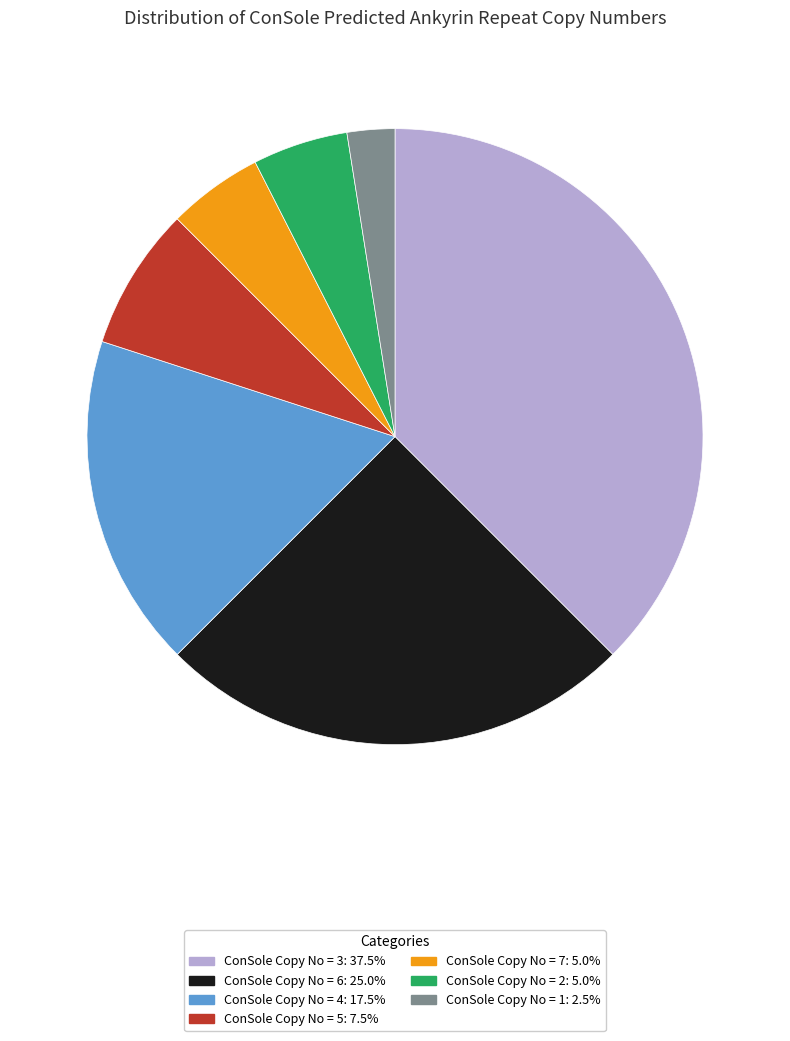

Approximately how many times larger is the value at ConSole Copy No = 6: 25.0% compared to ConSole Copy No = 5: 7.5%?

3.3